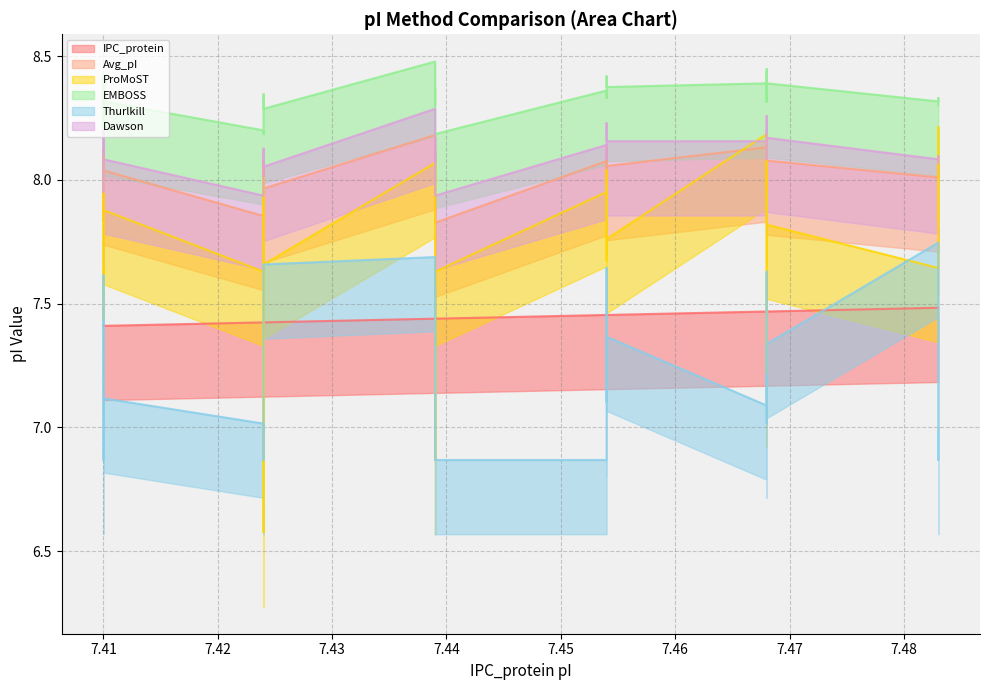

Reading left to right, transcribe all the data shown in this chart.

IPC_protein: 7.4	7.4	7.4	7.4	7.4	7.4	7.4	7.4	7.4	7.4	7.4	7.4	7.4	7.4	7.4	7.4	7.4	7.4	7.4	7.4	7.5	7.5	7.5	7.5	7.5	7.5	7.5	7.5	7.5	7.5	7.5	7.5	7.5	7.5	7.5	7.5	7.5	7.5	7.5
Avg_pI: 8.1	8.0	8.0	8.1	7.8	8.0	8.0	8.1	8.1	8.0	7.9	7.8	8.1	8.0	8.2	8.0	8.0	8.1	7.9	7.8	8.1	8.0	8.0	8.1	8.1	8.0	8.1	8.1	8.2	8.0	8.1	8.0	8.1	8.1	8.1	8.0	8.0	8.1	8.0
ProMoST: 8.0	8.0	7.7	8.0	7.4	7.8	8.1	8.1	7.9	7.9	7.6	6.6	8.0	7.7	8.1	7.9	7.7	8.0	6.9	7.6	8.0	7.8	7.7	8.0	8.0	7.8	7.8	8.2	8.0	7.2	7.8	7.8	8.1	8.1	7.8	7.6	7.8	8.2	7.8
EMBOSS: 8.3	8.3	8.3	8.4	8.2	8.3	8.3	8.4	8.4	8.3	8.2	8.2	8.3	8.3	8.5	8.3	8.3	8.4	8.4	8.2	8.4	8.3	8.3	8.4	8.4	8.4	8.4	8.4	8.4	8.3	8.4	8.3	8.3	8.3	8.4	8.3	8.3	8.3	8.3
Thurlkill: 6.9	7.6	7.2	7.2	6.9	7.2	7.1	7.1	7.2	7.1	7.0	6.9	6.9	7.7	7.7	7.0	6.9	7.1	7.6	6.9	6.9	6.9	7.6	7.1	7.3	7.1	7.4	7.1	7.2	7.6	7.2	7.1	7.0	7.3	7.3	7.7	6.9	6.9	7.0
Dawson: 8.1	8.1	8.1	8.2	8.0	8.1	8.1	8.2	8.2	8.1	7.9	7.9	8.1	8.1	8.3	8.1	8.1	8.2	8.1	7.9	8.1	8.1	8.1	8.2	8.2	8.2	8.2	8.2	8.3	8.1	8.2	8.1	8.1	8.1	8.2	8.1	8.1	8.1	8.1